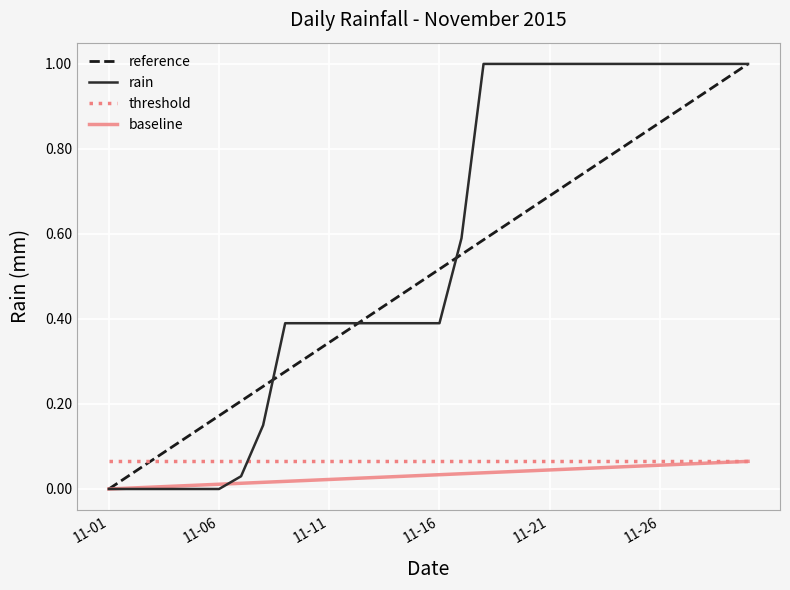

How many times do rain and threshold cross each other?

1